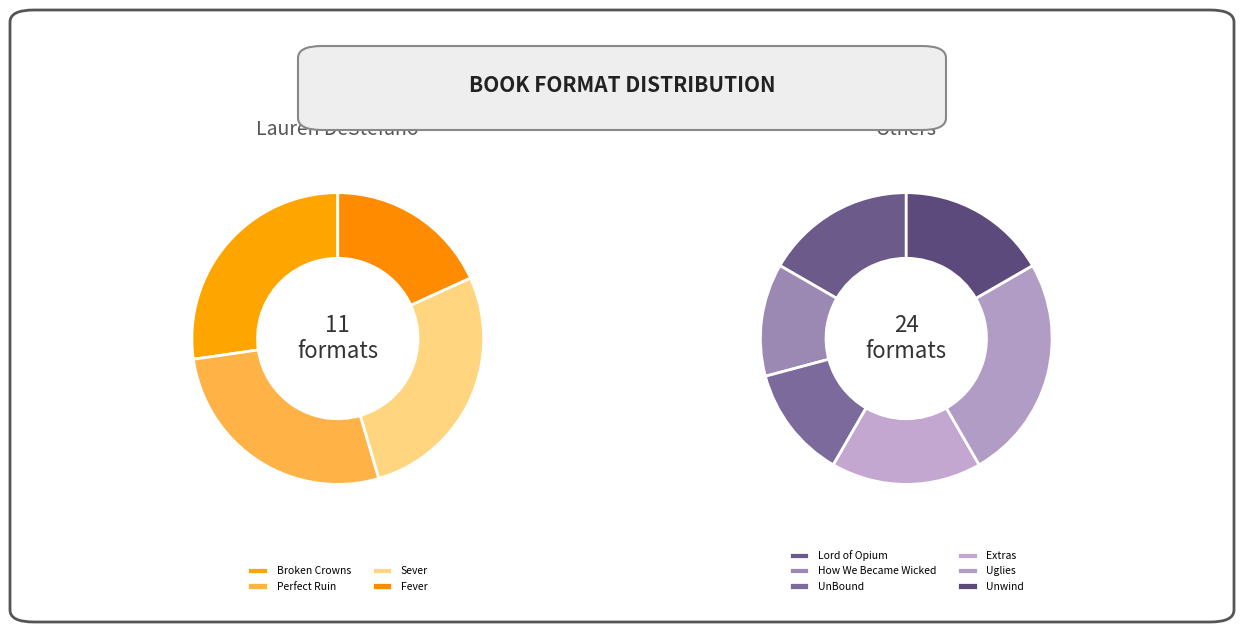

Which category has the smallest portion of the pie?

Fever